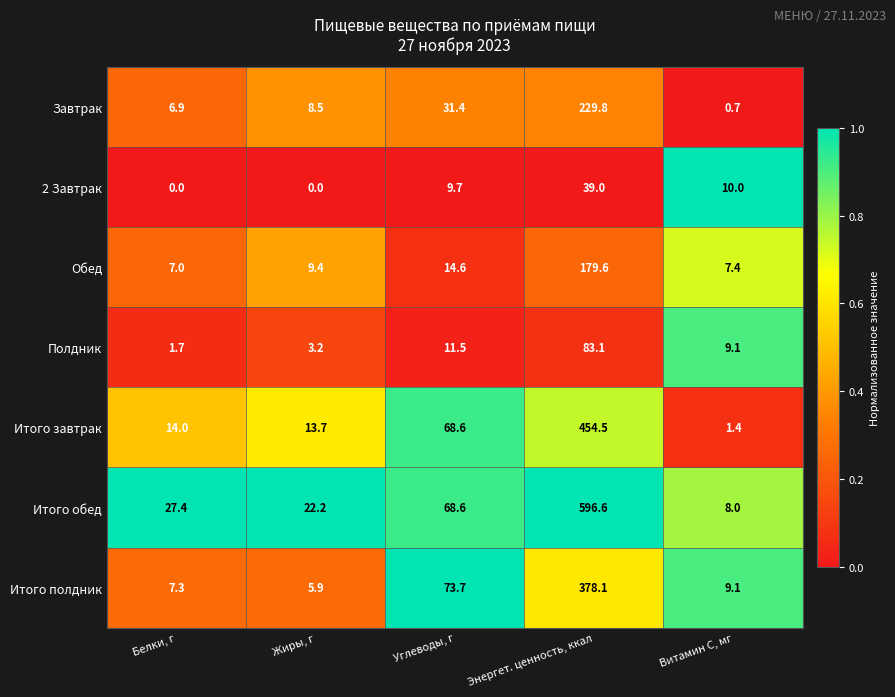

Which series changed the most between Жиры, г and Витамин С, мг?

Итого обед